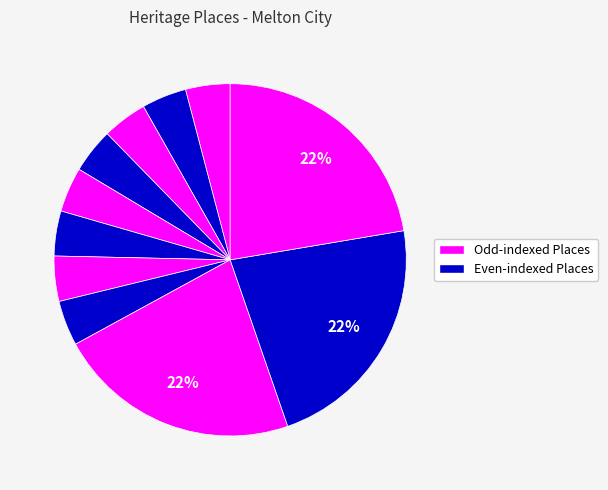

How many segments does this pie chart have?

11